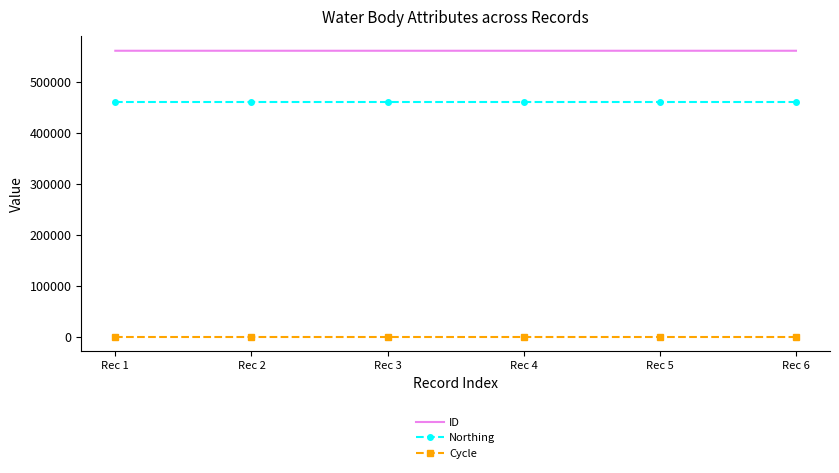

The value of Northing at Rec 4 is 132875. True or false?

False